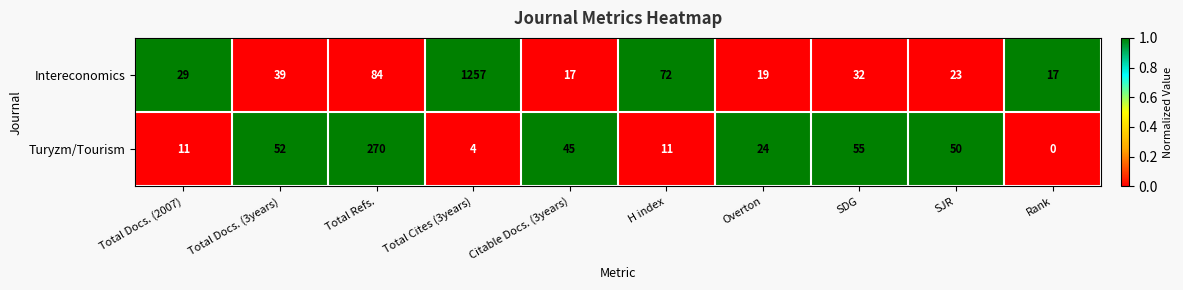

How many data points does each series have?

10